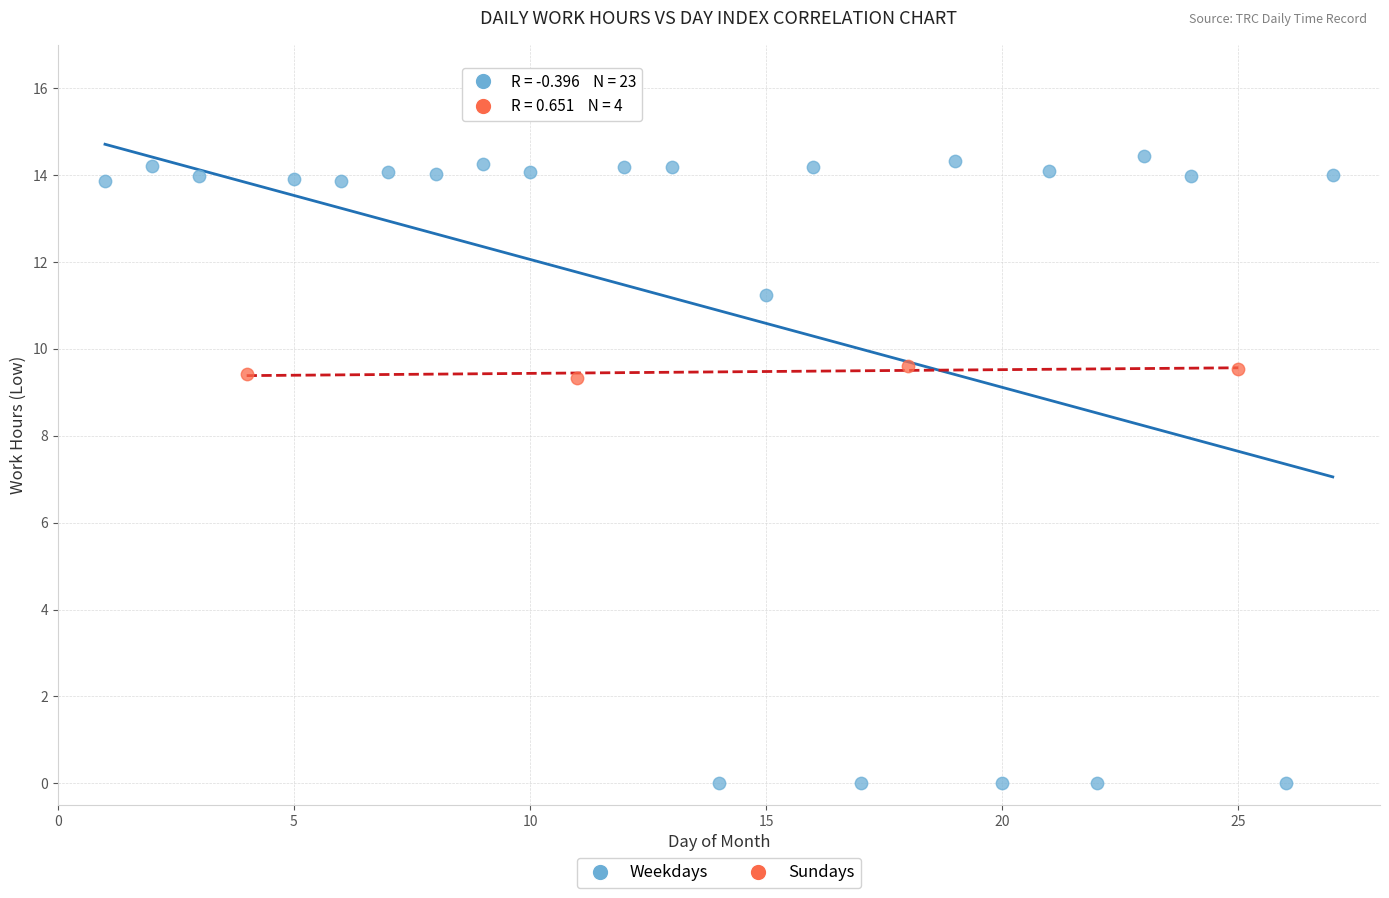

Which series contains the highest Y value?

Weekdays